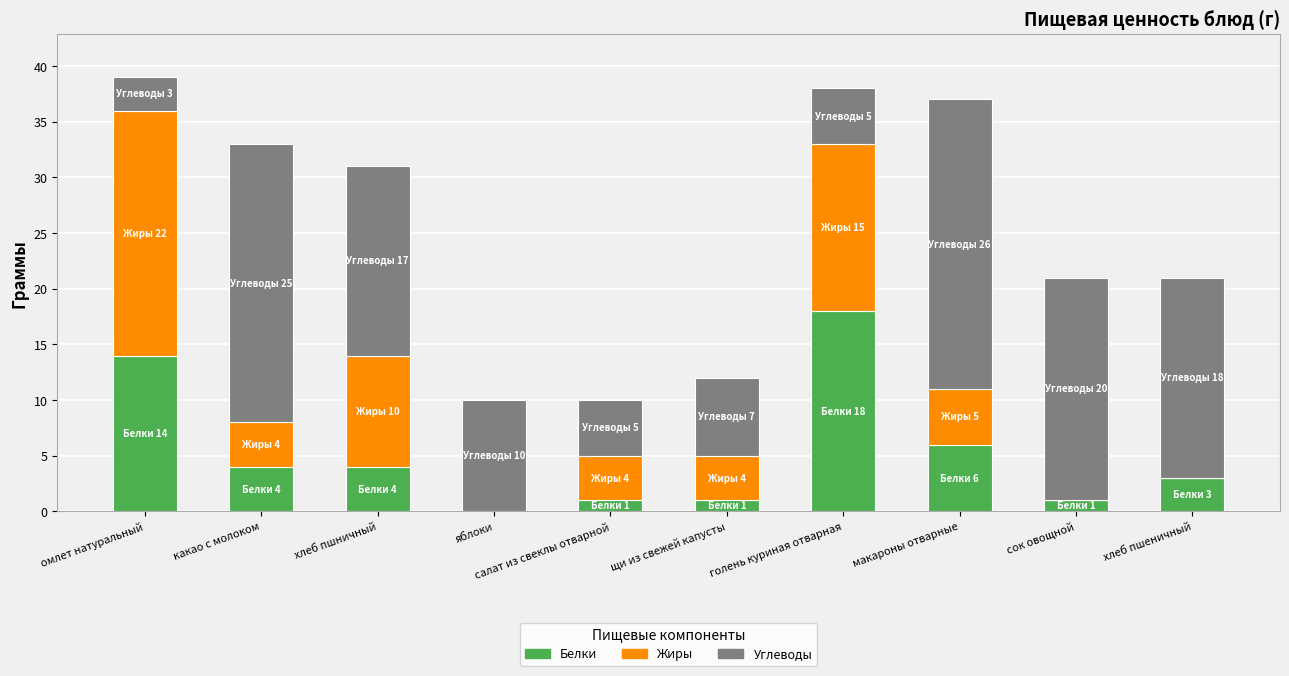

What is the highest value of the Белки series?

18